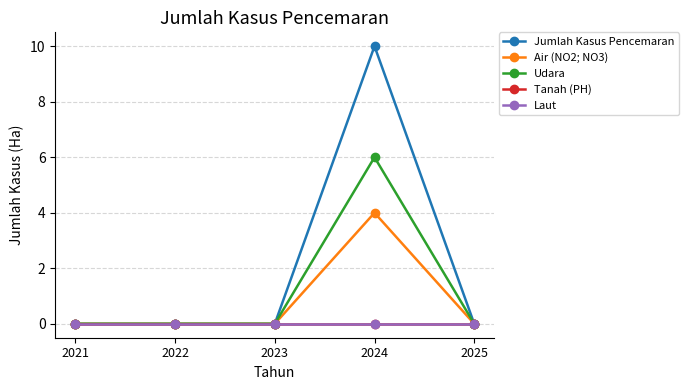

What is the average value of the Air (NO2; NO3) series?

1